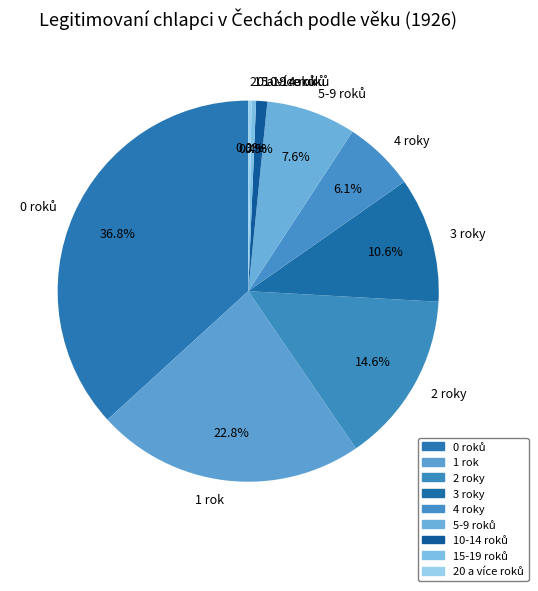

To the nearest percent, what is the average slice percentage?

11%